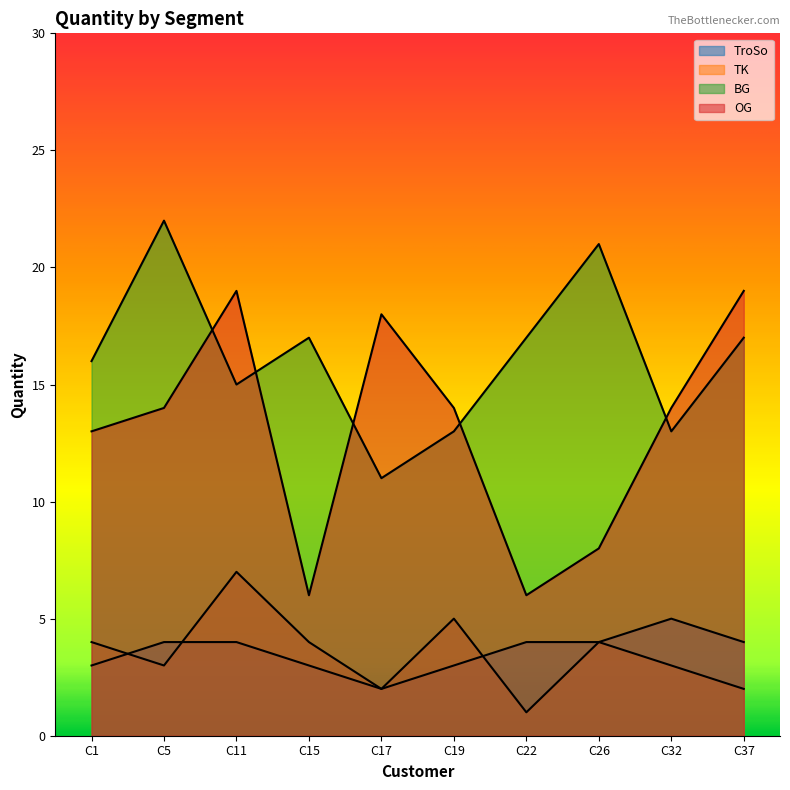

What is the maximum value shown in the chart?

22